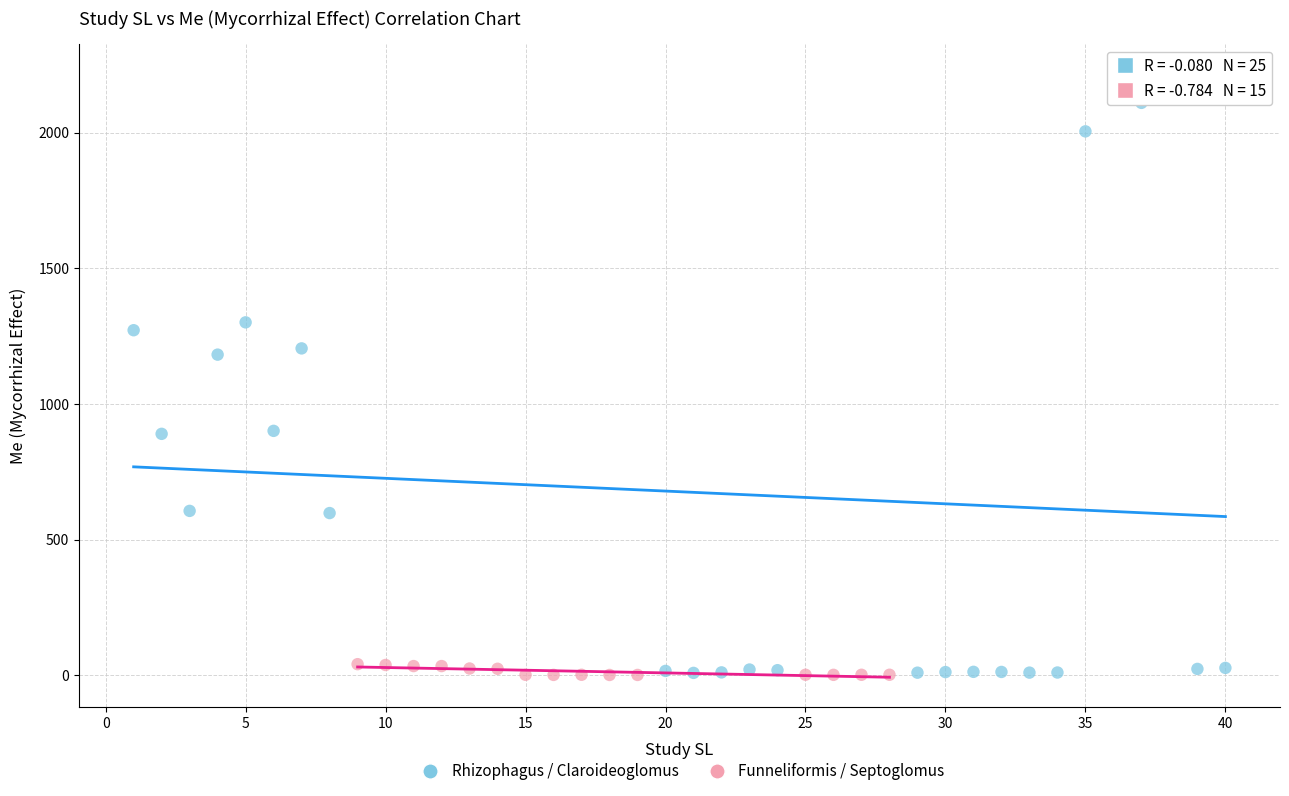

Which series has the largest Y range (max minus min)?

Rhizophagus / Claroideoglomus